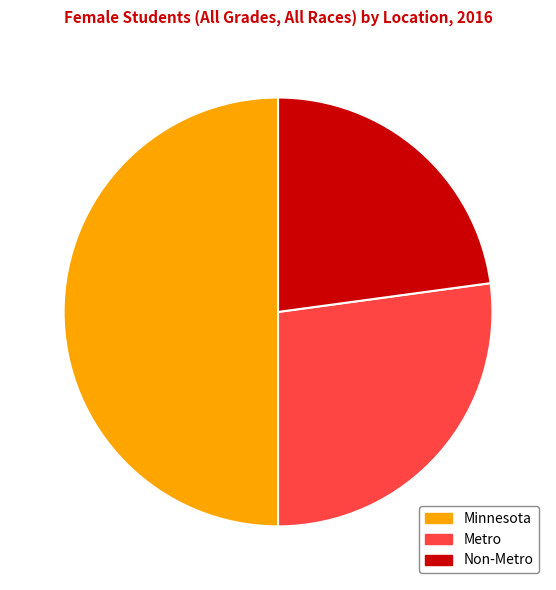

Between Non-Metro and Minnesota, which is larger?

Minnesota